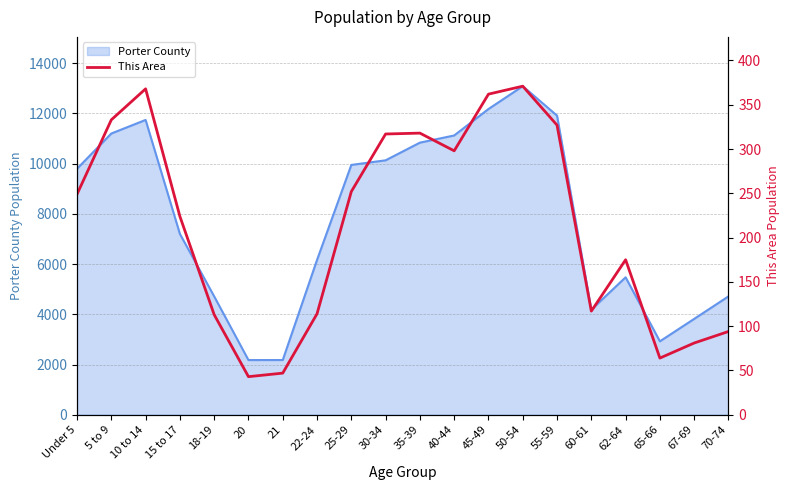

The value of Porter County at 15 to 17 is 7199. True or false?

True